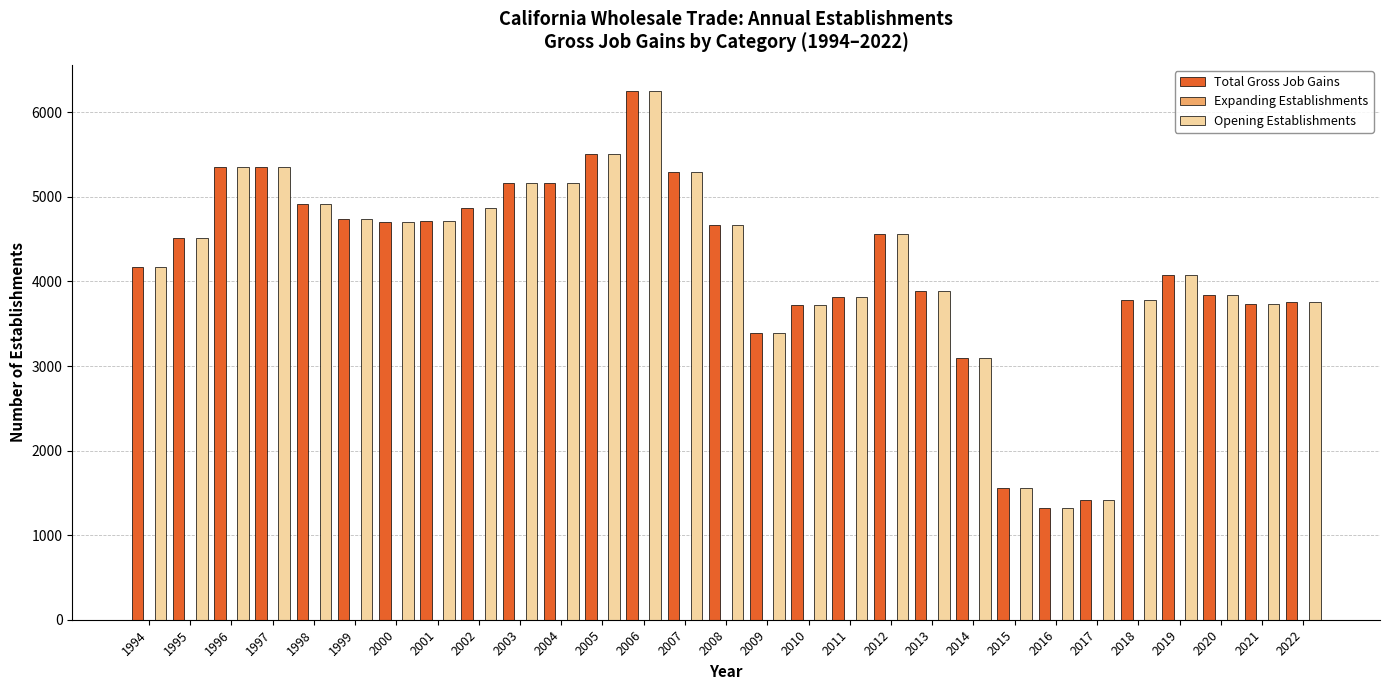

Does the chart contain stacked bars?

No